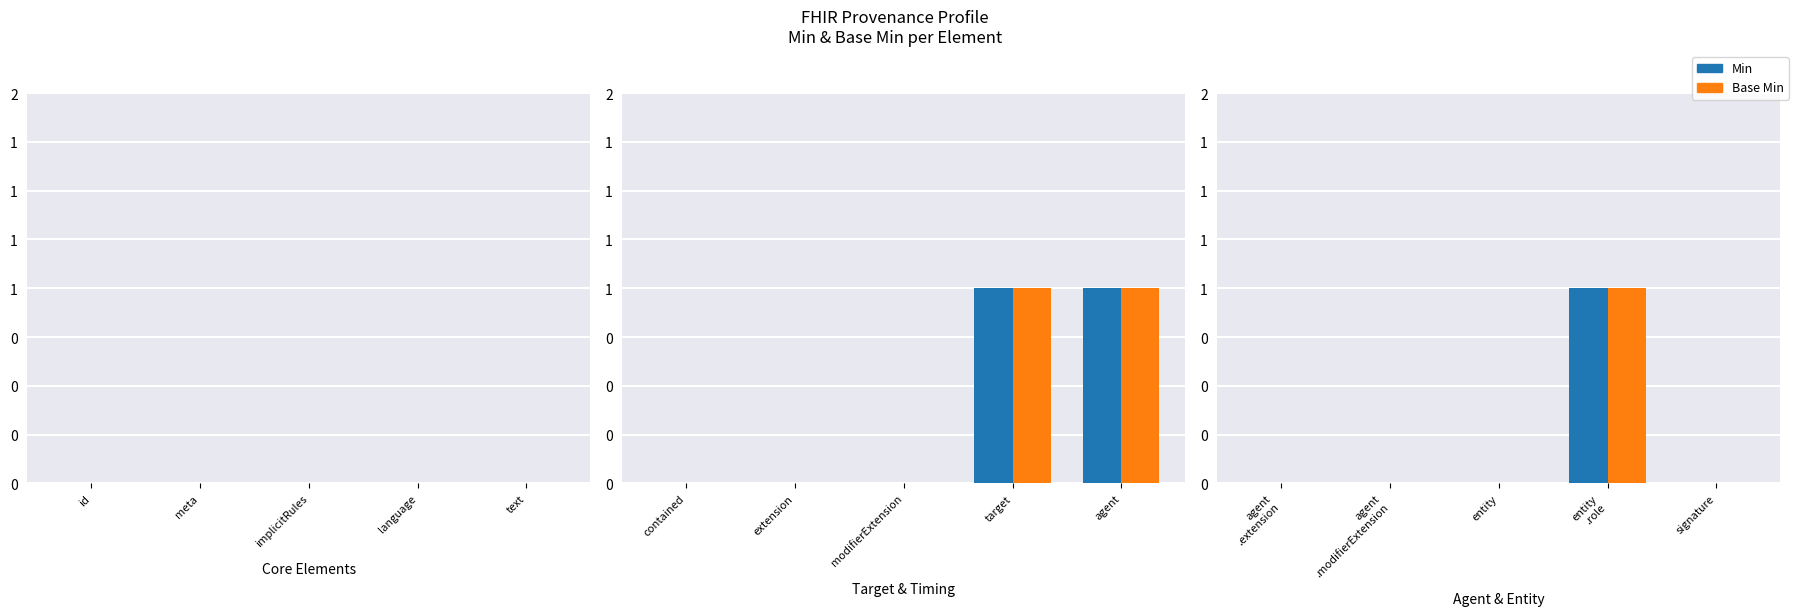

Is the value of Min at entity greater than the value of Base Min at agent .modifierExtension?

No